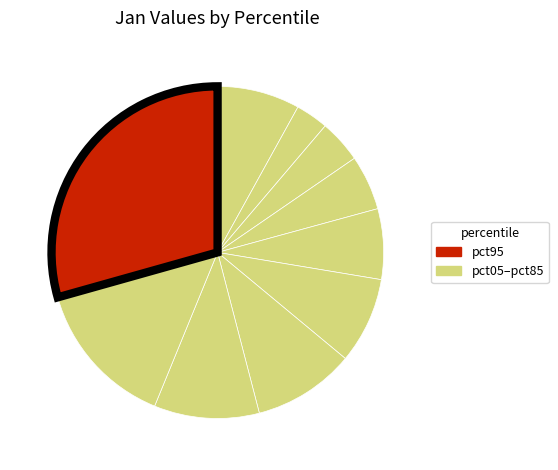

How many slices are in this pie chart?

10